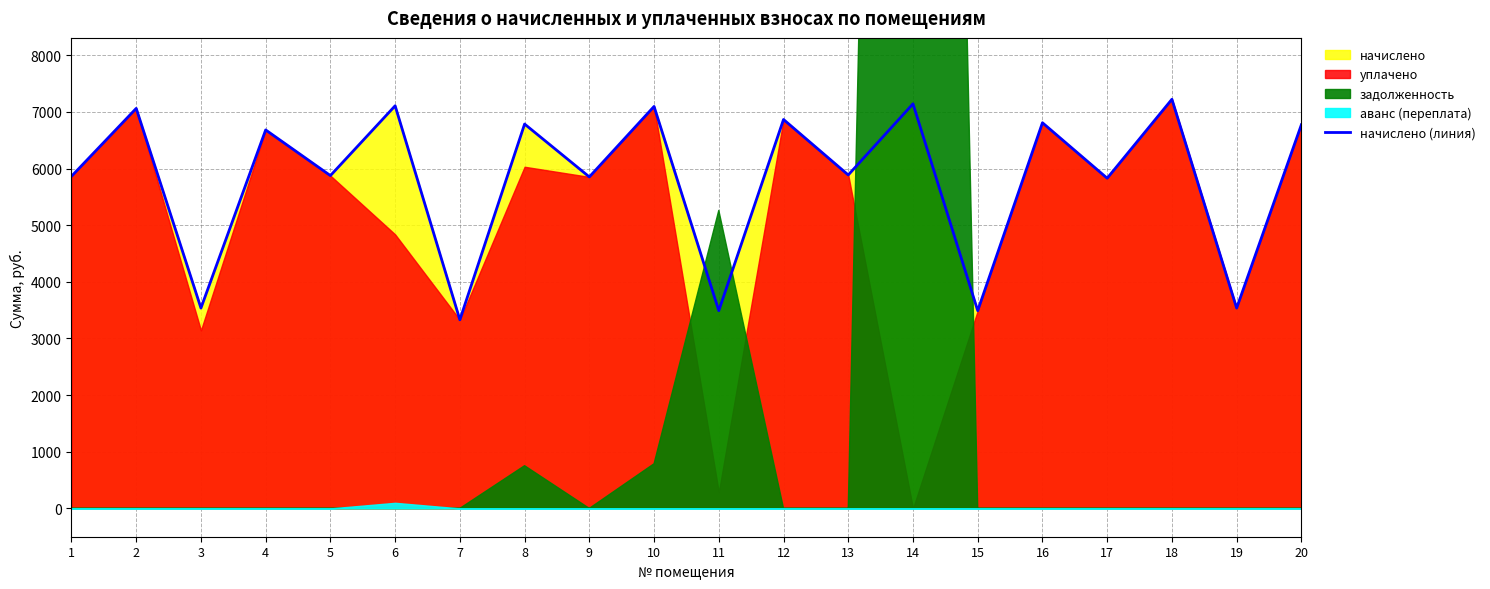

What is the average value?

5811.8